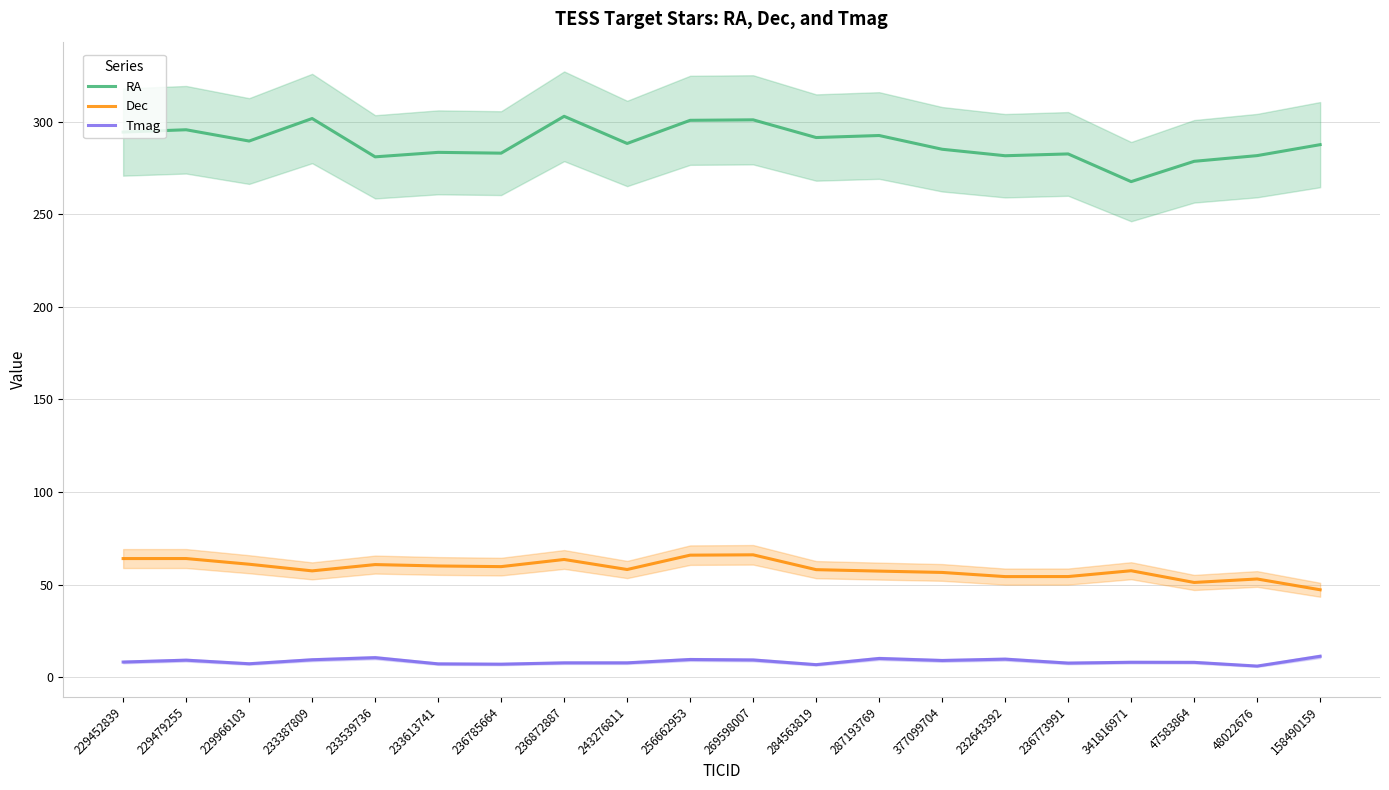

What are all the series names shown in the legend?

RA, Dec, Tmag